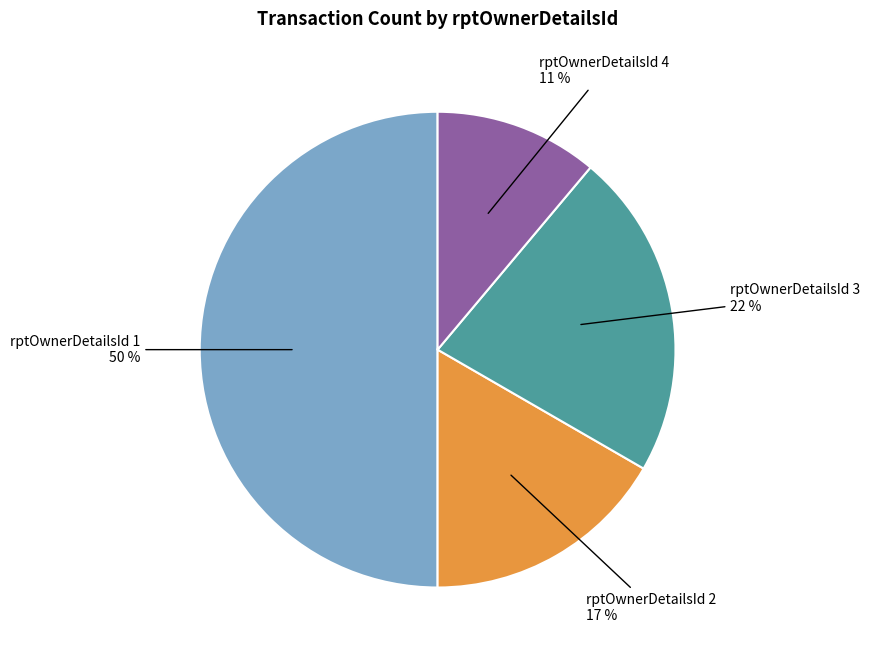

To the nearest percent, what is the difference between the largest and smallest slice percentages?

39%